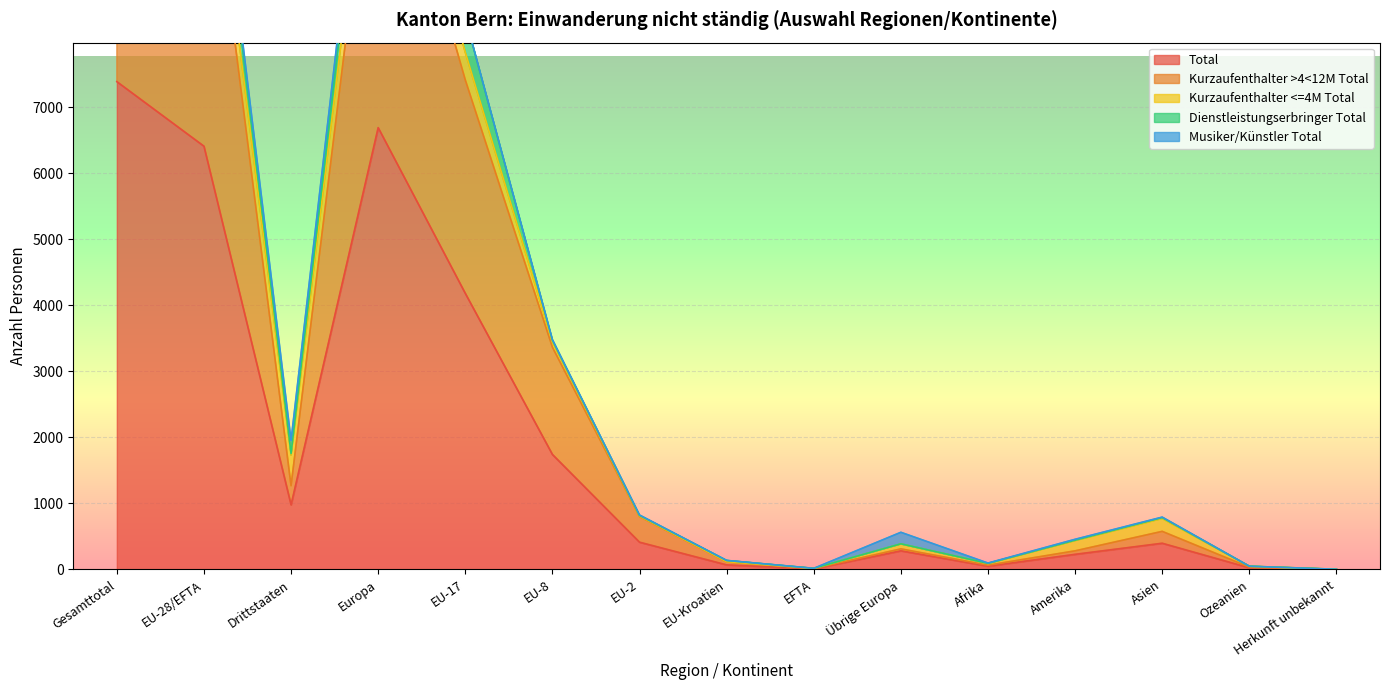

Reading left to right, what are all the values shown in this chart?

Total: 7388	6410	978	6691	4181	1741	412	68	8	281	48	228	396	24	1
Kurzaufenthalter >4<12M Total: 5586	5296	290	5326	3233	1625	388	45	5	30	16	53	180	10	1
Kurzaufenthalter <=4M Total: 976	513	463	587	418	80	8	5	2	74	25	155	195	14	0
Dienstleistungserbringer Total: 603	580	23	582	528	25	9	17	1	2	2	6	13	0	0
Musiker/Künstler Total: 223	21	202	196	2	11	7	1	0	175	5	14	8	0	0